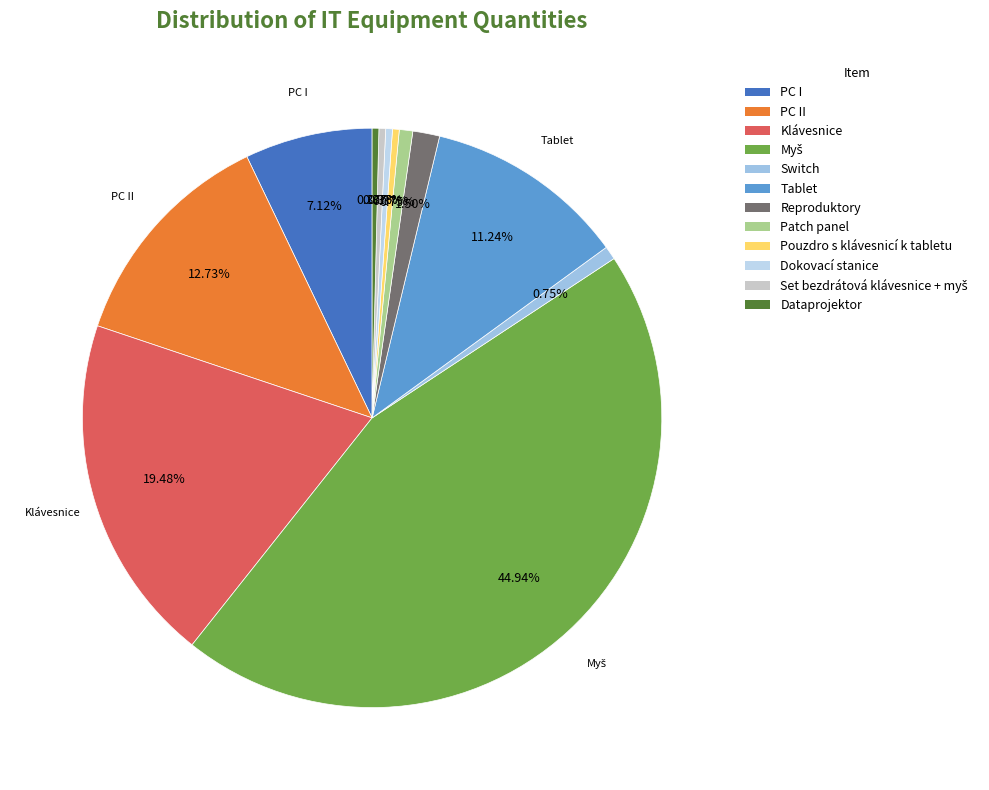

Which has a higher value, Dataprojektor or Tablet?

Tablet